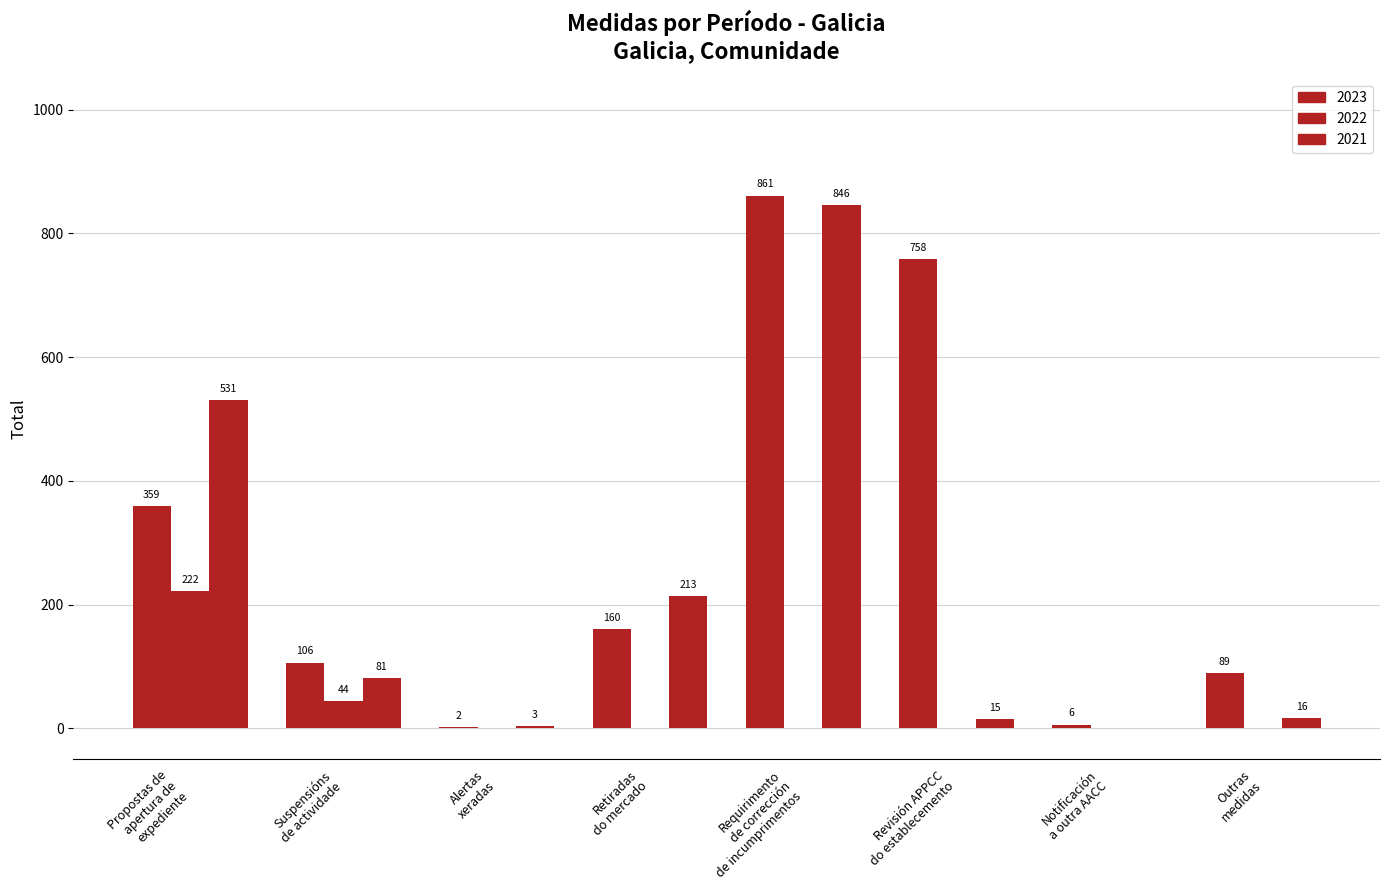

Which has a higher value, Requirimento
de corrección
de incumprimentos or Revisión APPCC
do establecemento?

Requirimento
de corrección
de incumprimentos